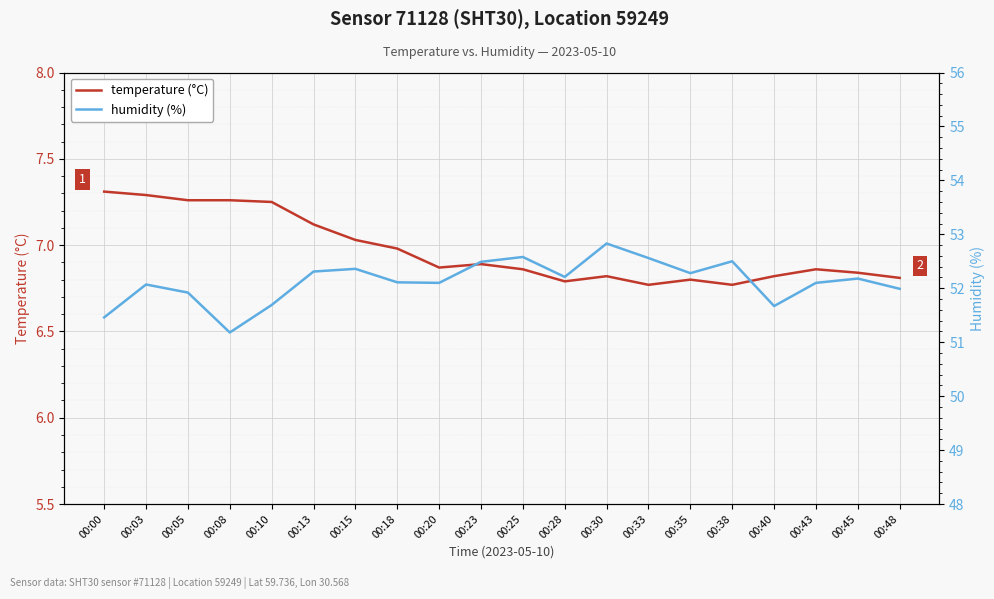

What is the difference between the maximum and second lowest values in the humidity (%) series?

1.4